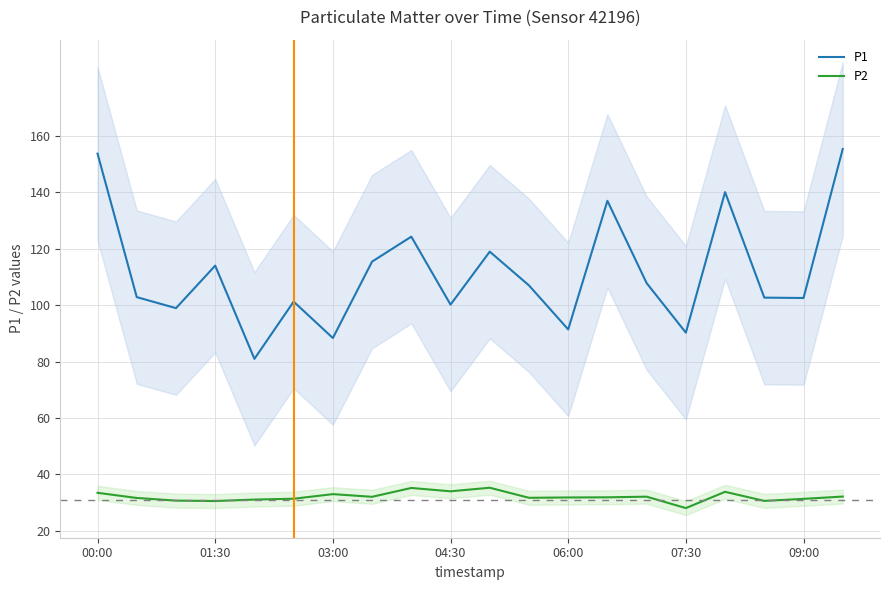

Is the value of P2 at 10 greater than the value of P1 at 14?

No